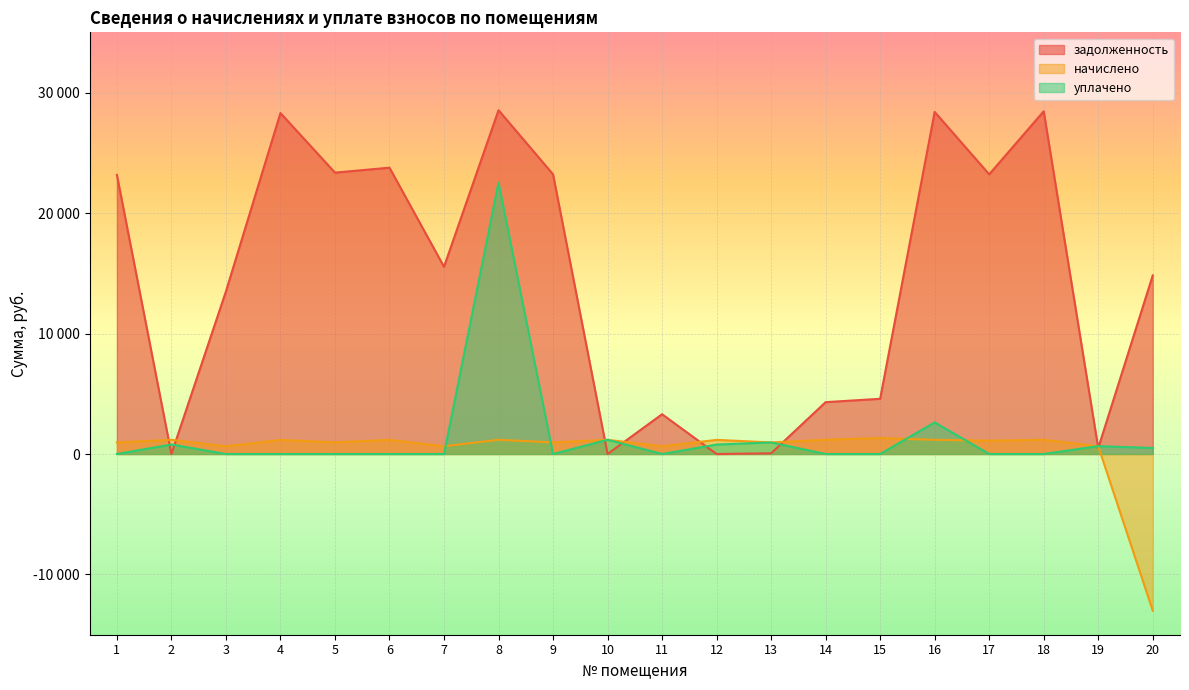

List the labels in order of уплачено value, smallest first.

1, 3, 4, 5, 6, 7, 9, 11, 14, 15, 17, 18, 20, 19, 12, 2, 13, 10, 16, 8